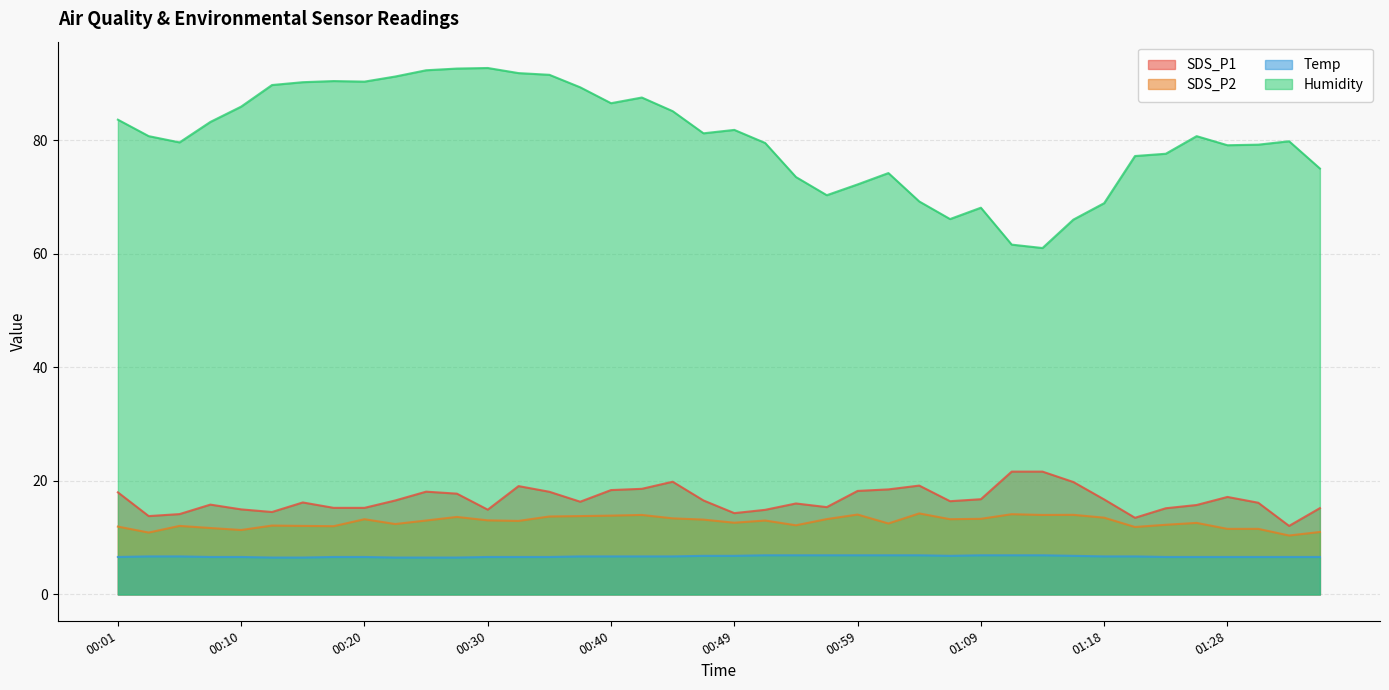

Which series has the largest total across all categories?

Humidity